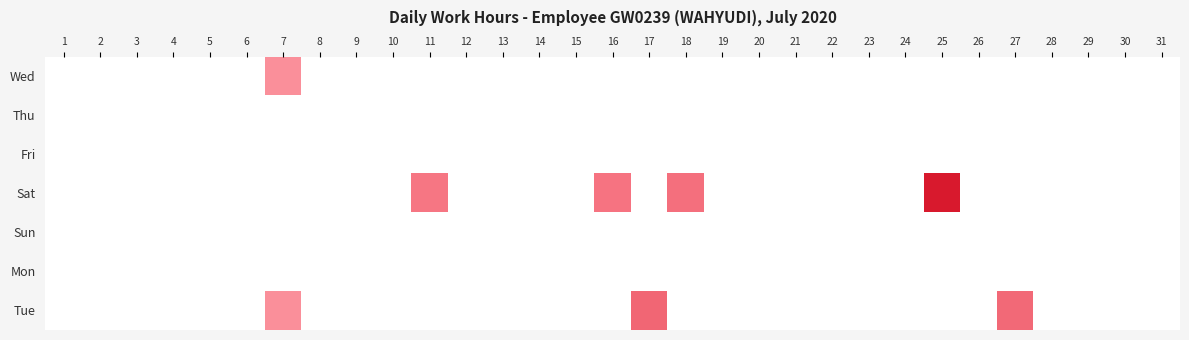

Reading left to right, what are all the values shown in this chart?

Wed: 1=0.0	2=0.0	3=0.0	4=0.0	5=0.0	6=0.0	7=11.0	8=0.0	9=0.0	10=0.0	11=0.0	12=0.0	13=0.0	14=0.0	15=0.0	16=0.0	17=0.0	18=0.0	19=0.0	20=0.0	21=0.0	22=0.0	23=0.0	24=0.0	25=0.0	26=0.0	27=0.0	28=0.0	29=0.0	30=0.0	31=0.0
Thu: 1=0.0	2=0.0	3=0.0	4=0.0	5=0.0	6=0.0	7=0.0	8=0.0	9=0.0	10=0.0	11=0.0	12=0.0	13=0.0	14=0.0	15=0.0	16=0.0	17=0.0	18=0.0	19=0.0	20=0.0	21=0.0	22=0.0	23=0.0	24=0.0	25=0.0	26=0.0	27=0.0	28=0.0	29=0.0	30=0.0	31=0.0
Fri: 1=0.0	2=0.0	3=0.0	4=0.0	5=0.0	6=0.0	7=0.0	8=0.0	9=0.0	10=0.0	11=0.0	12=0.0	13=0.0	14=0.0	15=0.0	16=0.0	17=0.0	18=0.0	19=0.0	20=0.0	21=0.0	22=0.0	23=0.0	24=0.0	25=0.0	26=0.0	27=0.0	28=0.0	29=0.0	30=0.0	31=0.0
Sat: 1=0.0	2=0.0	3=0.0	4=0.0	5=0.0	6=0.0	7=0.0	8=0.0	9=0.0	10=0.0	11=13.6	12=0.0	13=0.0	14=0.0	15=0.0	16=13.9	17=0.0	18=14.4	19=0.0	20=0.0	21=0.0	22=0.0	23=0.0	24=0.0	25=25.0	26=0.0	27=0.0	28=0.0	29=0.0	30=0.0	31=0.0
Sun: 1=0.0	2=0.0	3=0.0	4=0.0	5=0.0	6=0.0	7=0.0	8=0.0	9=0.0	10=0.0	11=0.0	12=0.0	13=0.0	14=0.0	15=0.0	16=0.0	17=0.0	18=0.0	19=0.0	20=0.0	21=0.0	22=0.0	23=0.0	24=0.0	25=0.0	26=0.0	27=0.0	28=0.0	29=0.0	30=0.0	31=0.0
Mon: 1=0.0	2=0.0	3=0.0	4=0.0	5=0.0	6=0.0	7=0.0	8=0.0	9=0.0	10=0.0	11=0.0	12=0.0	13=0.0	14=0.0	15=0.0	16=0.0	17=0.0	18=0.0	19=0.0	20=0.0	21=0.0	22=0.0	23=0.0	24=0.0	25=0.0	26=0.0	27=0.0	28=0.0	29=0.0	30=0.0	31=0.0
Tue: 1=0.0	2=0.0	3=0.0	4=0.0	5=0.0	6=0.0	7=11.0	8=0.0	9=0.0	10=0.0	11=0.0	12=0.0	13=0.0	14=0.0	15=0.0	16=0.0	17=15.6	18=0.0	19=0.0	20=0.0	21=0.0	22=0.0	23=0.0	24=0.0	25=0.0	26=0.0	27=15.2	28=0.0	29=0.0	30=0.0	31=0.0